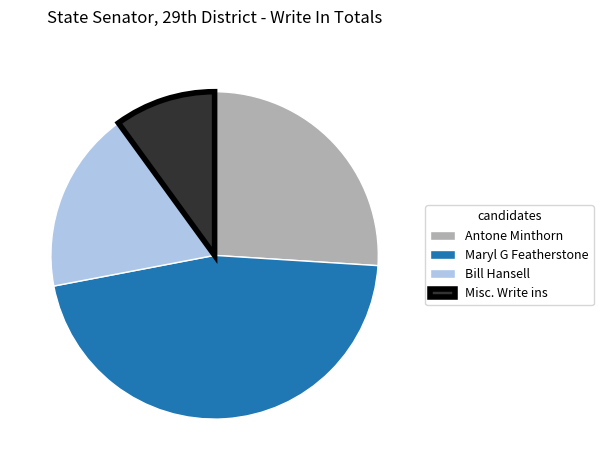

Approximately how many times larger is the value at Maryl G Featherstone compared to Misc. Write ins?

4.6